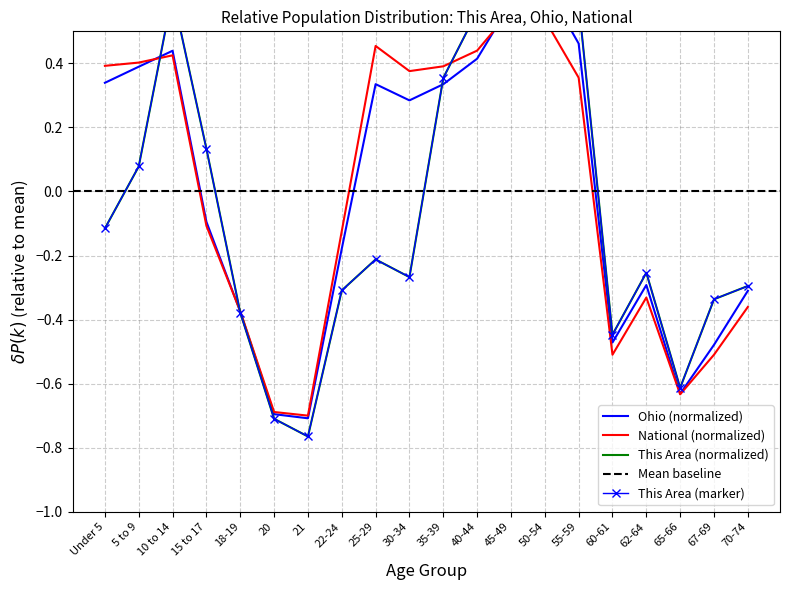

At which category does National reach its first local peak?

10 to 14